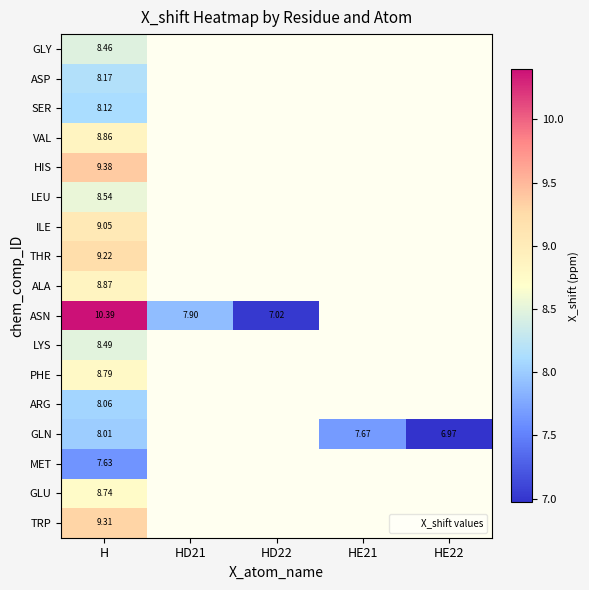

What is the difference between the highest and lowest values at H?

2.8